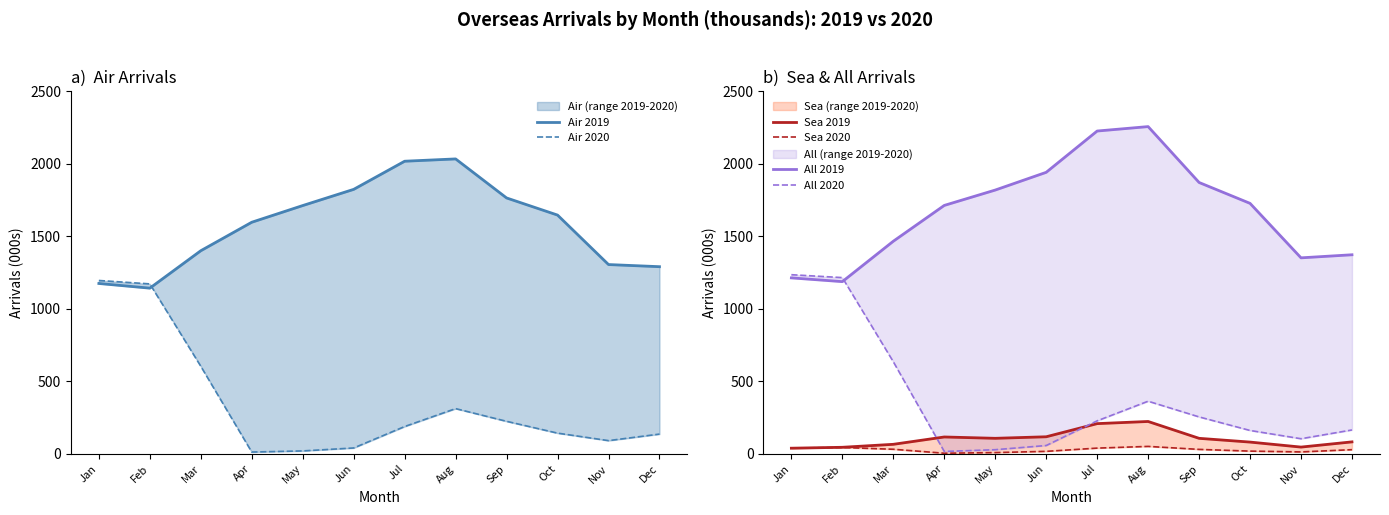

List the labels in order of Air 2019 value, smallest first.

Feb, Jan, Dec, Nov, Mar, Apr, Oct, May, Sep, Jun, Jul, Aug